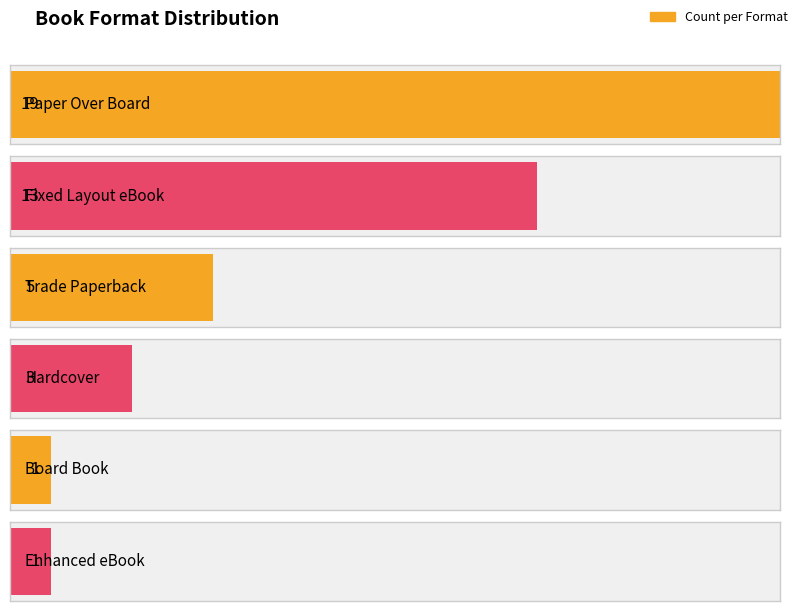

Which has a higher value, Fixed Layout eBook or Board Book?

Fixed Layout eBook